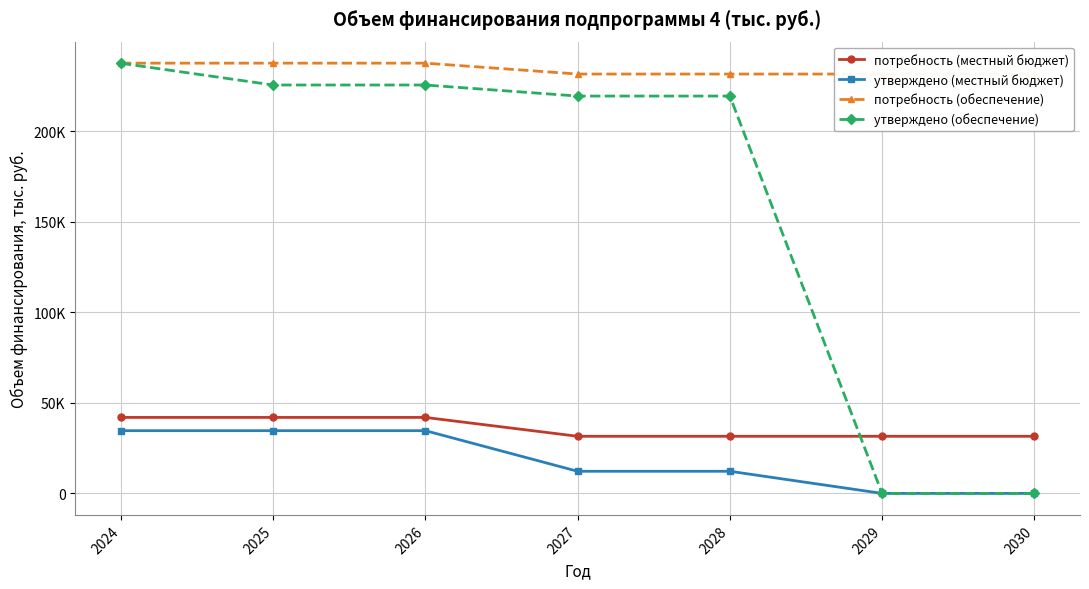

The value of потребность (обеспечение) at 2029 is 231497.0. True or false?

True